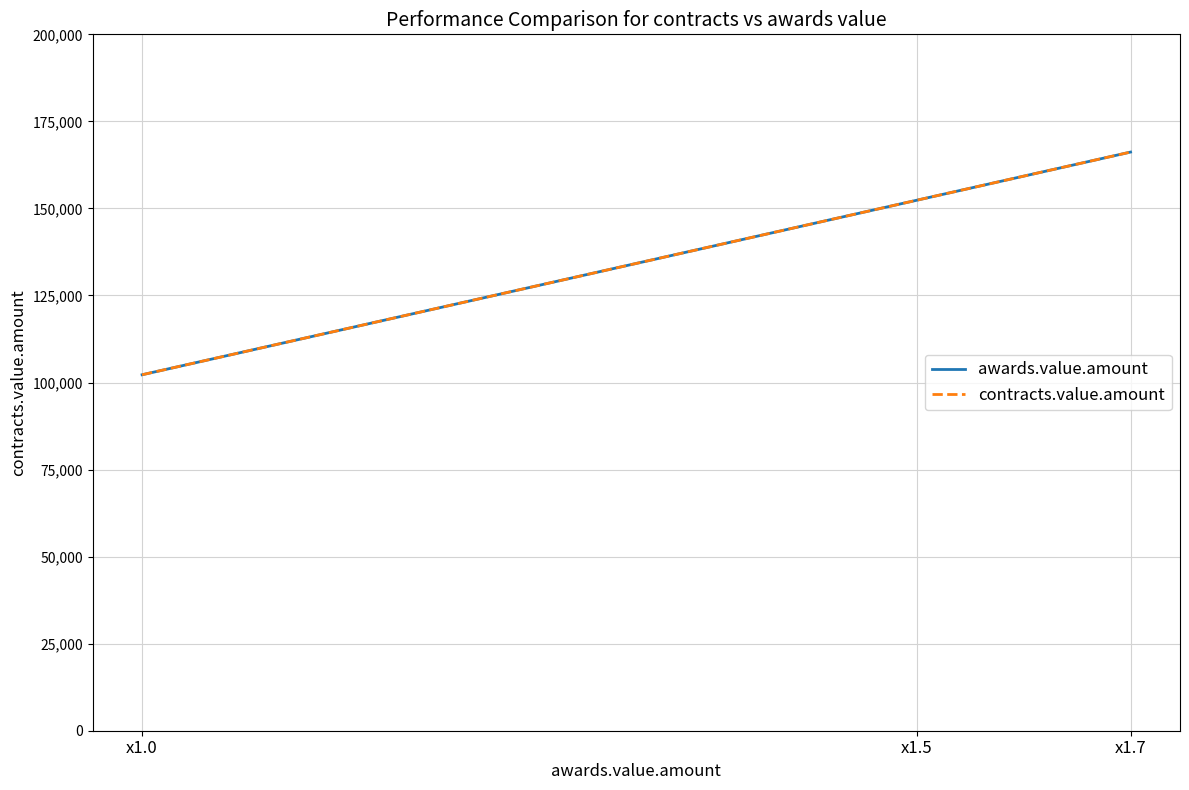

What is the highest value of the contracts.value.amount series?

166188